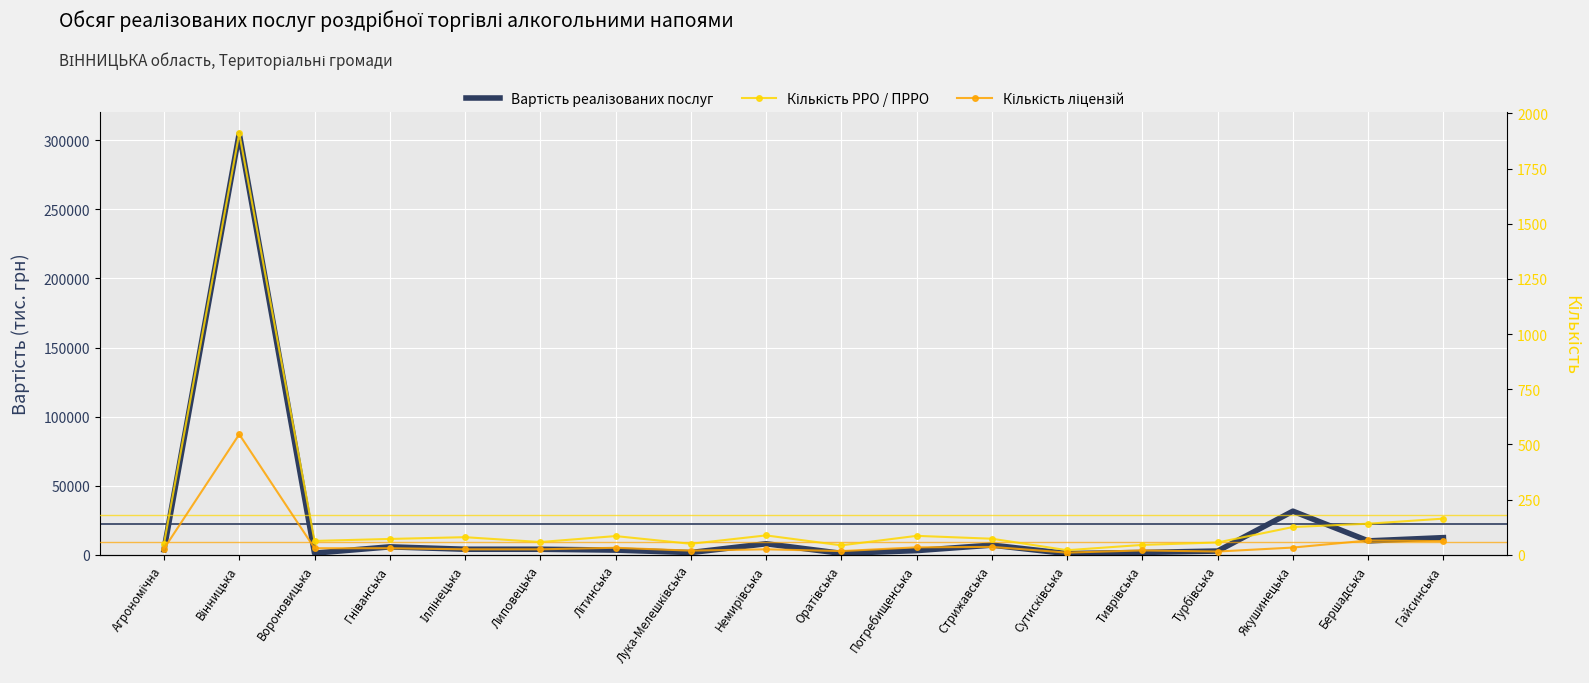

Rank the series by their maximum value, from highest to lowest.

Вартість реалізованих послуг, Кількість РРО / ПРРО, Кількість ліцензій